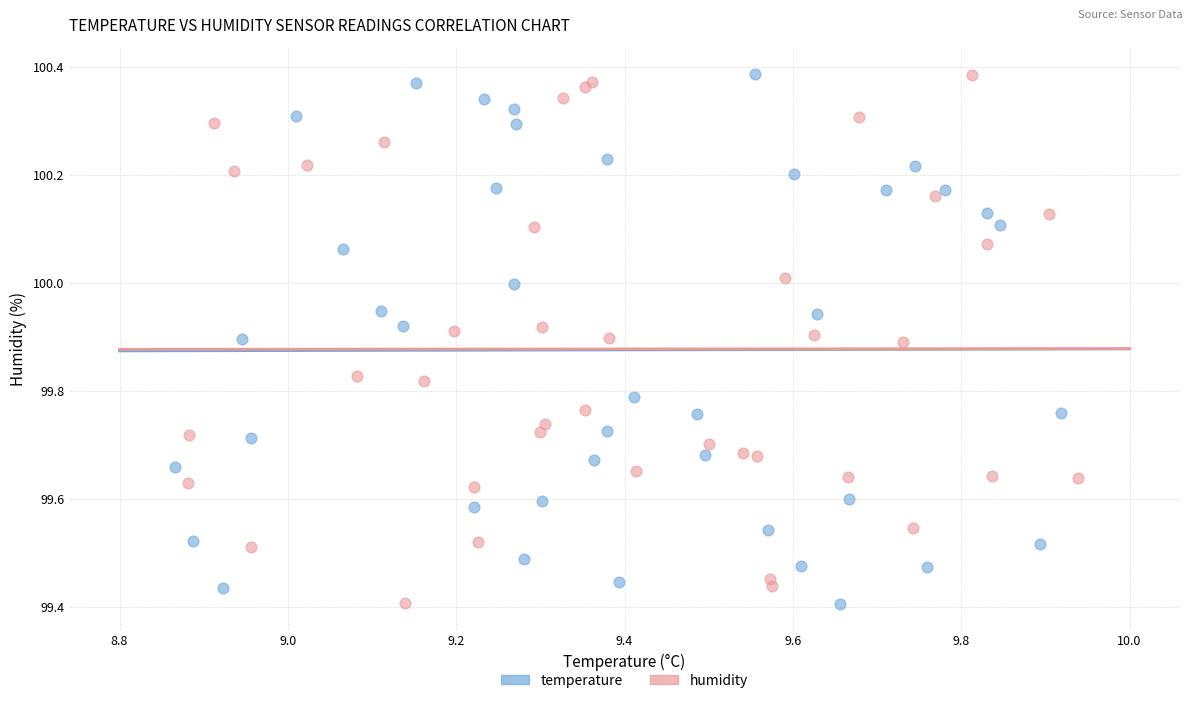

What are all the series names shown in the legend?

temperature, humidity